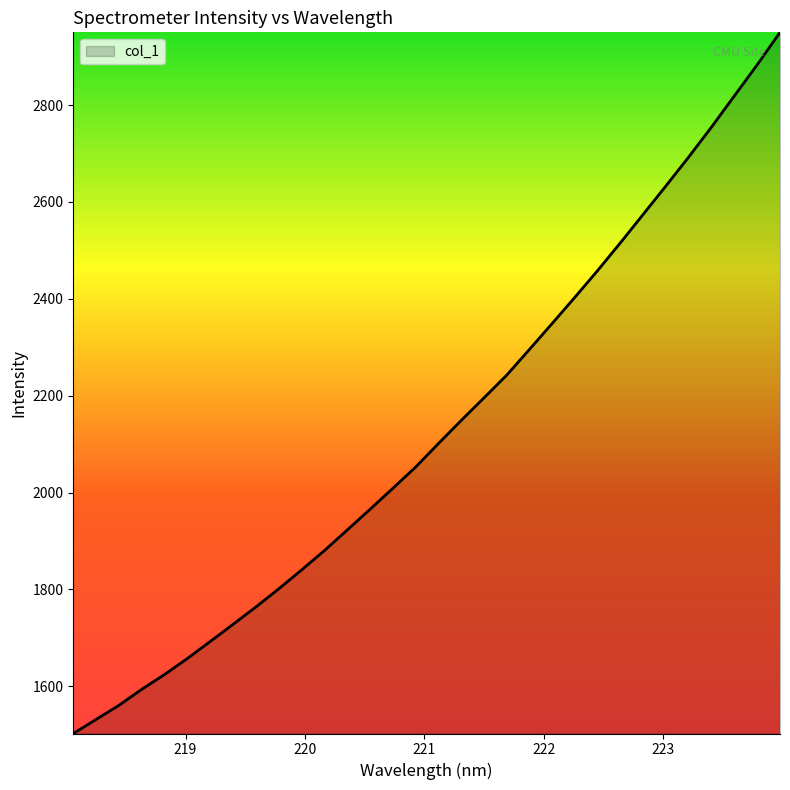

What is the difference between the maximum and minimum values?

1447.9